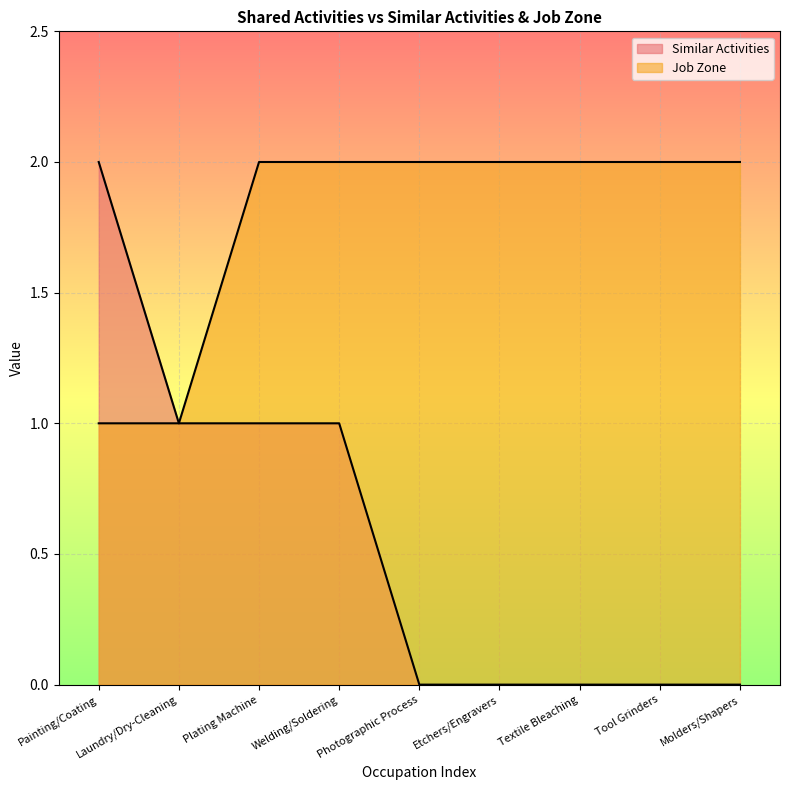

At how many categories does at least one series exceed 0?

9